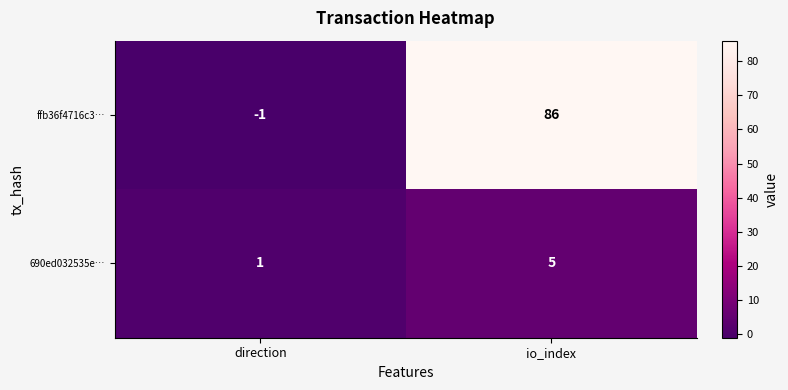

Read the ffb36f4716c3… value at io_index, to the nearest 5.

85